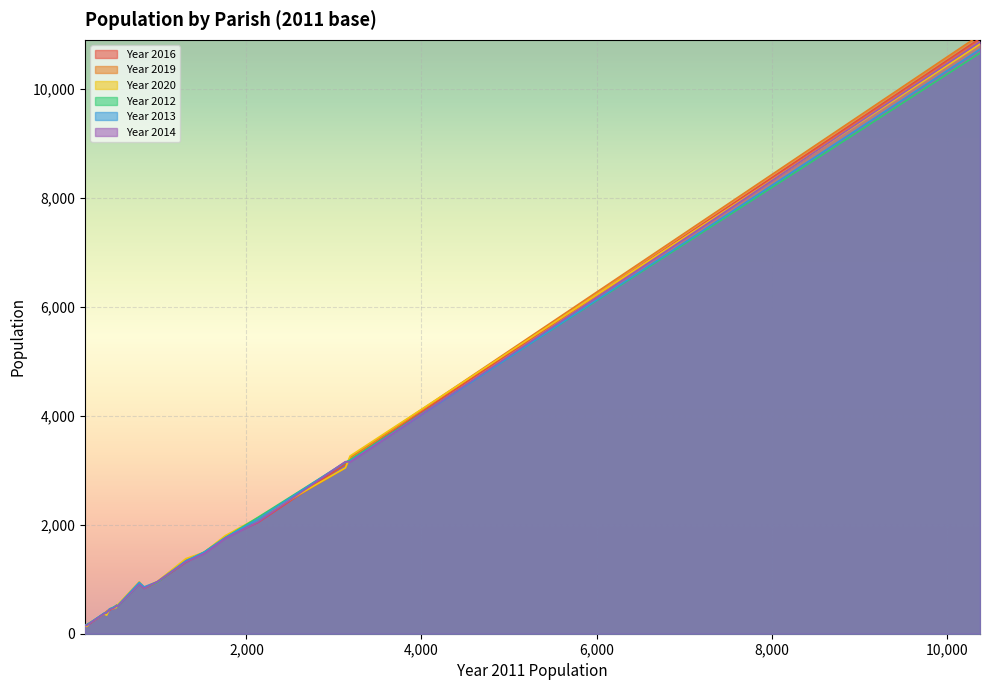

Which series has the largest range (max minus min)?

Year 2019